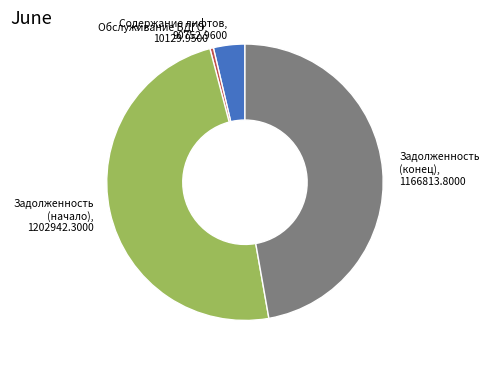

How many segments does this pie chart have?

4